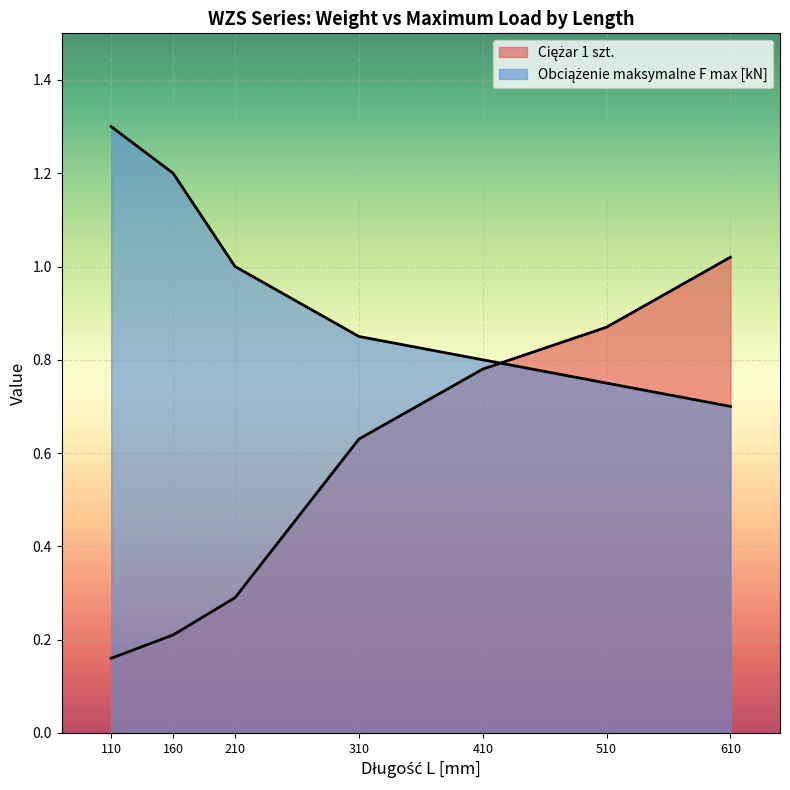

Reading right to left, transcribe all the data shown in this chart.

Ciężar 1 szt.: 610=1.0	510=0.9	410=0.8	310=0.6	210=0.3	160=0.2	110=0.2
Obciążenie maksymalne F max [kN]: 610=0.7	510=0.8	410=0.8	310=0.8	210=1.0	160=1.2	110=1.3